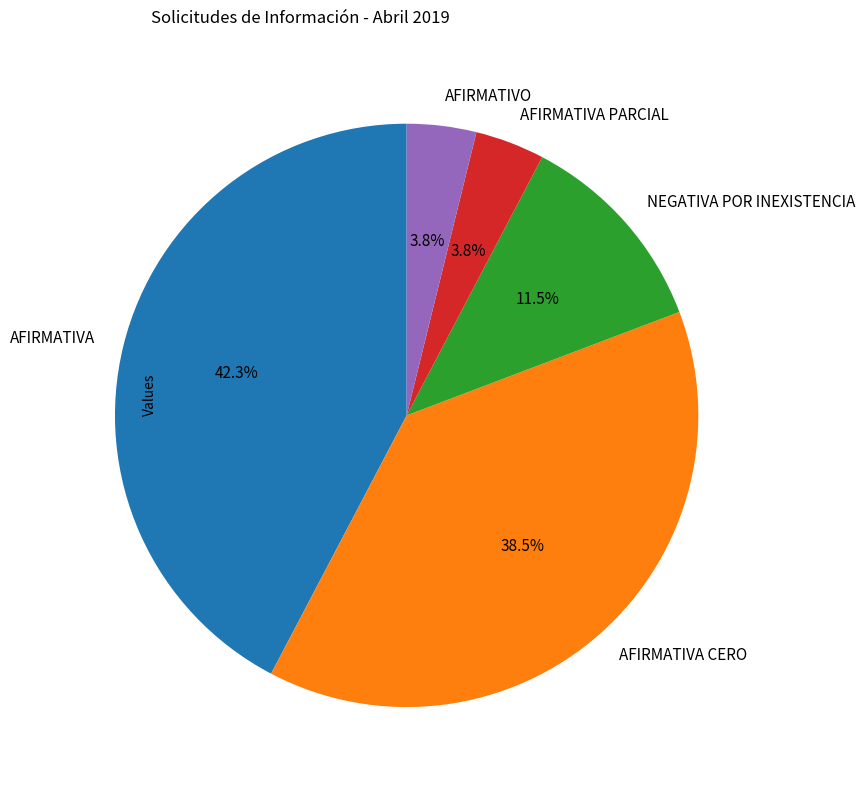

Combined, do NEGATIVA POR INEXISTENCIA and AFIRMATIVO account for over 50%?

No